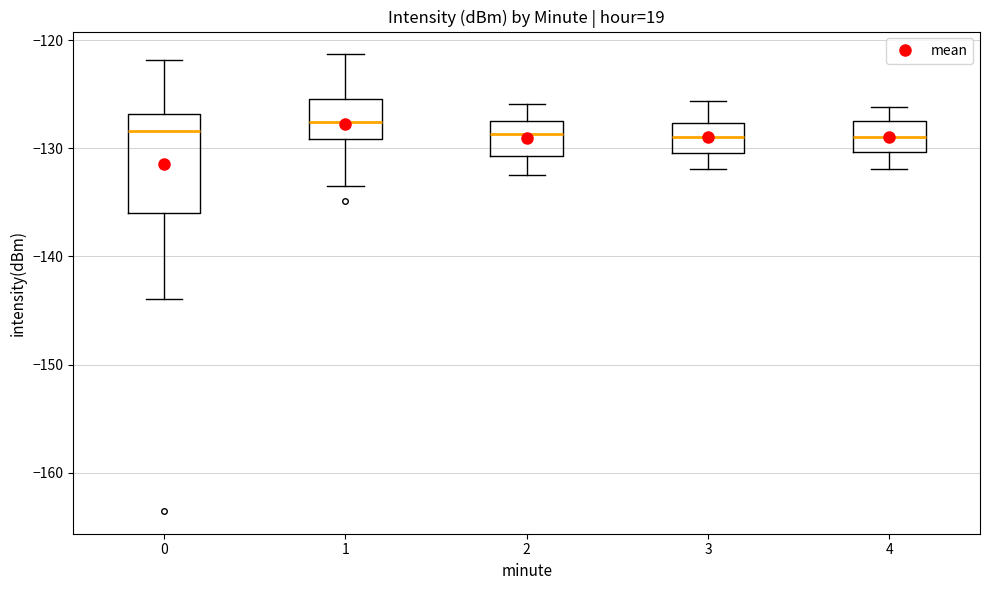

Where is the lower edge of the box at x = 4 on the y-axis? The values are not printed on the chart, so give them approximately, as read against the axis.

-130